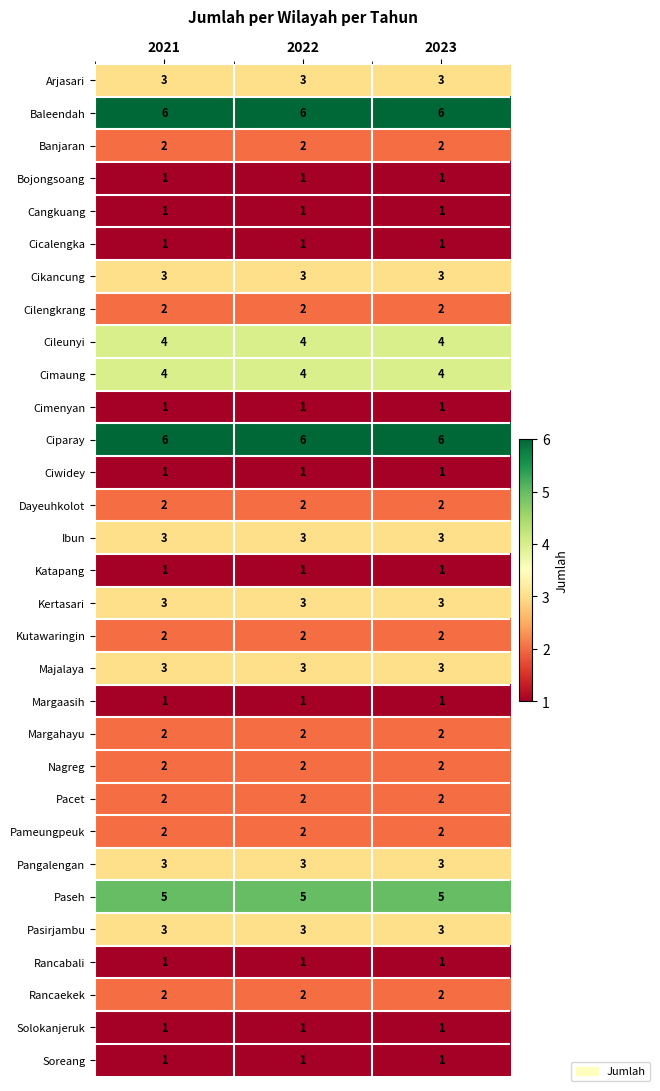

What is the difference between the highest and lowest values at 2023?

5